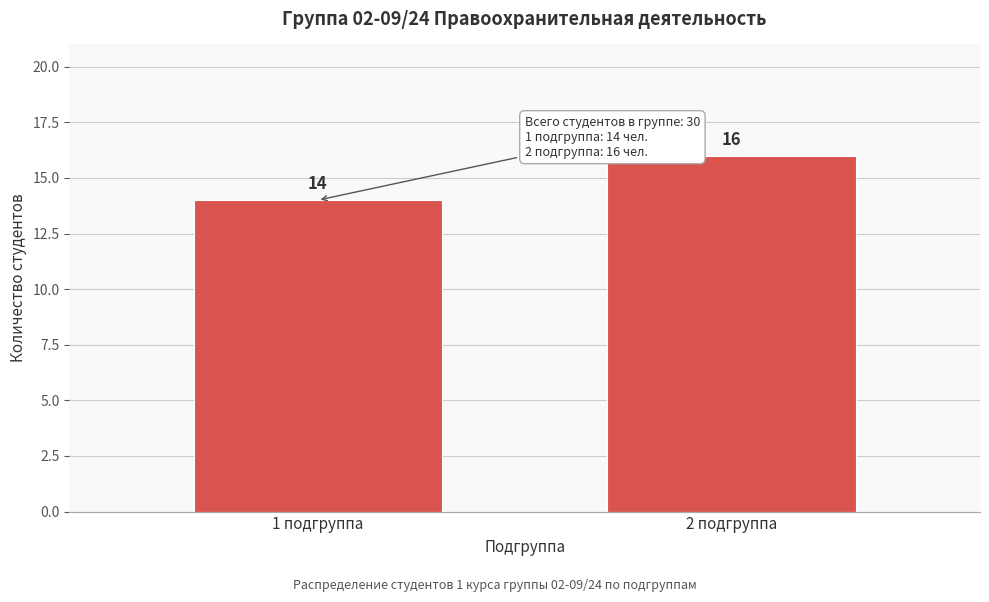

Reading left to right, what are all the values shown in this chart?

1 подгруппа=14	2 подгруппа=16